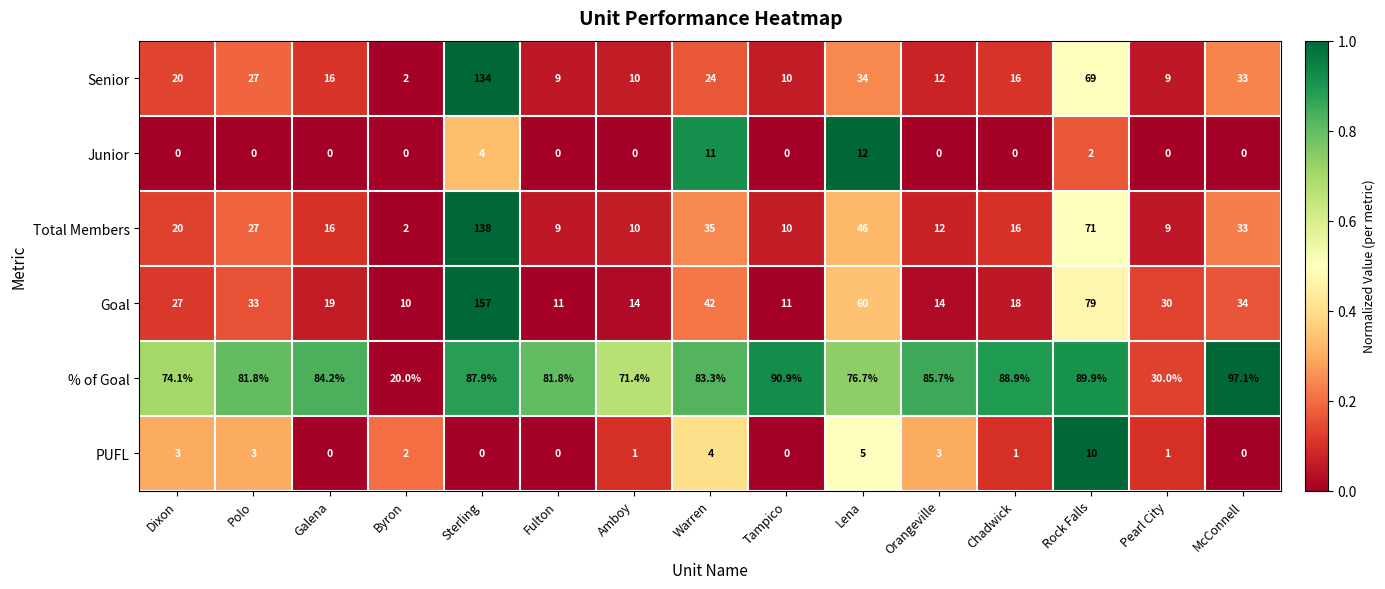

What is the sum of the Senior values at Amboy and Dixon?

30.0